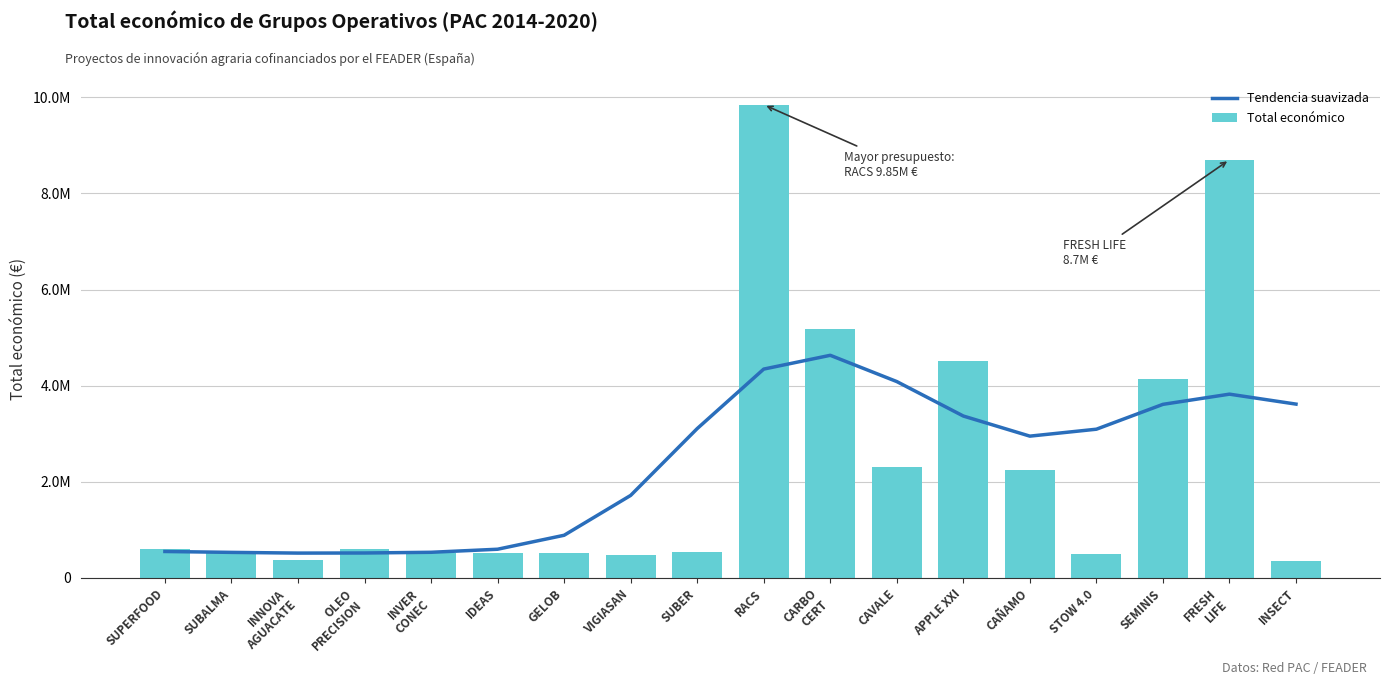

How many values in the Tendencia suavizada series are below 3095129?

9